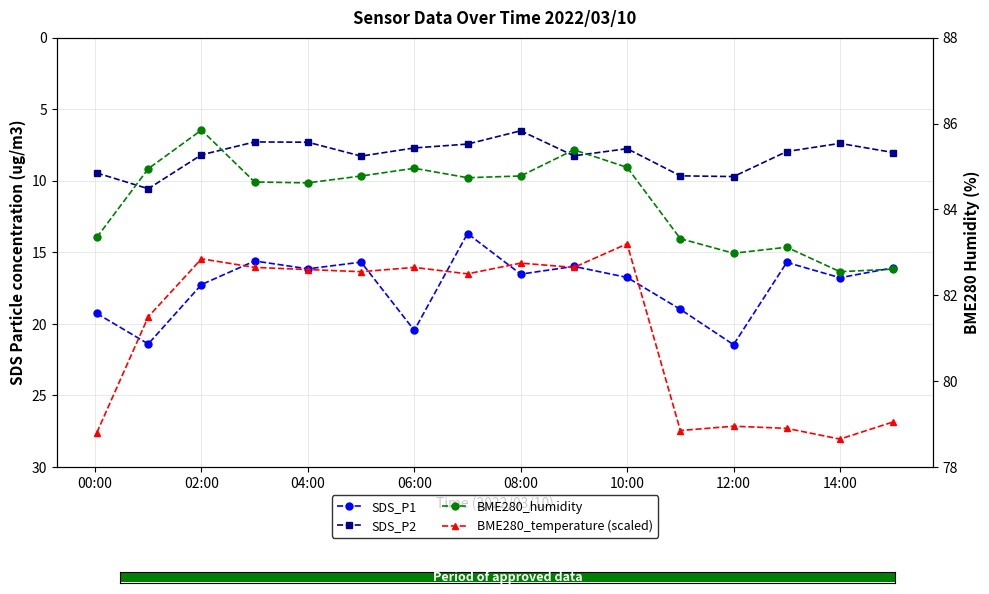

What position from the left is 14:00?

8